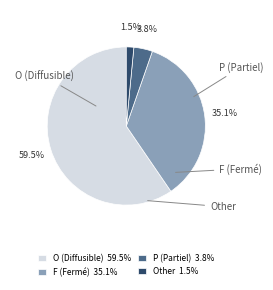

To the nearest percent, what portion does Other represent?

1%